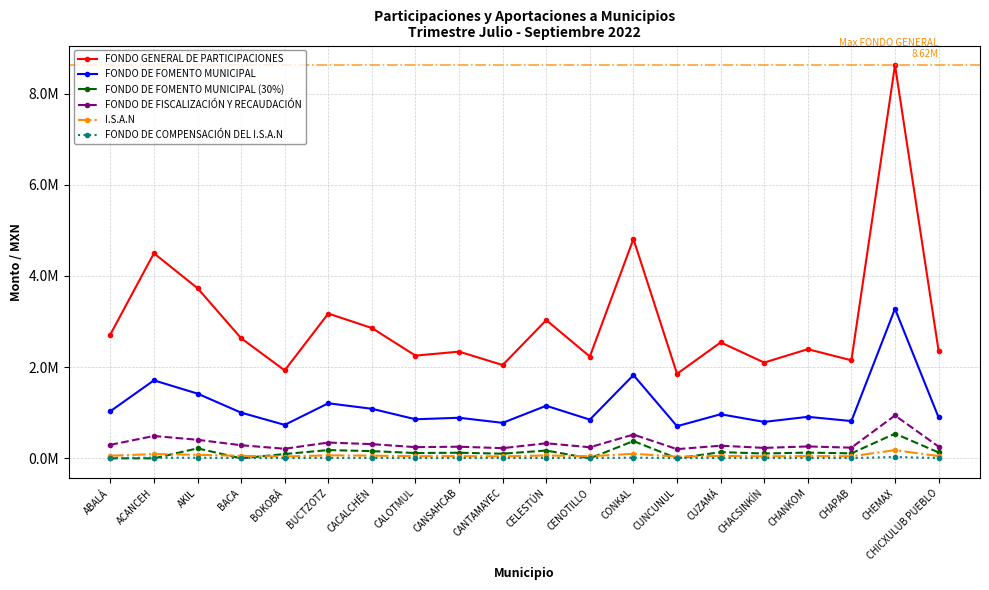

Is this an area chart (filled region under the line)?

No